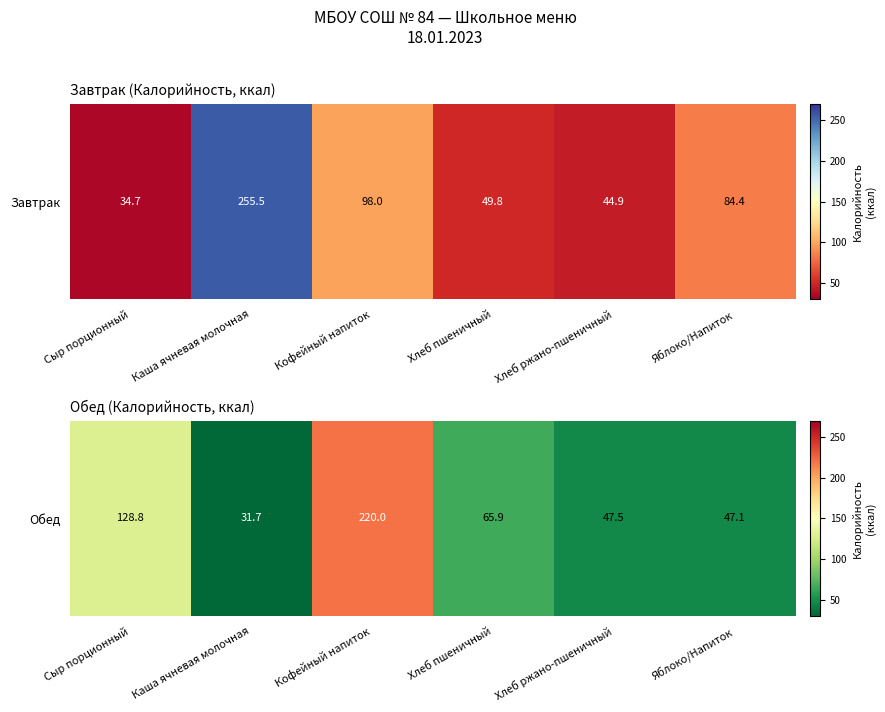

What is the approximate value at Сыр порционный?

128.8